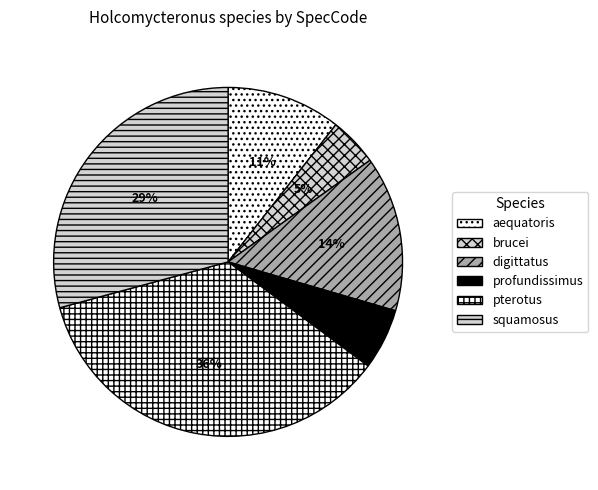

How many segments does this pie chart have?

6